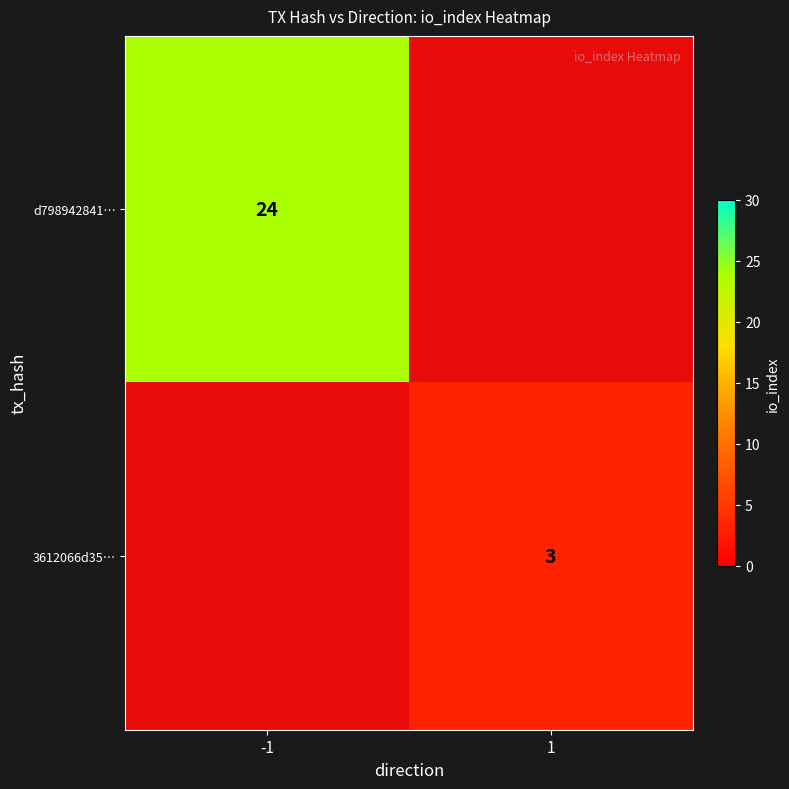

Is it true that 3612066d35… equals 2 at 1?

False